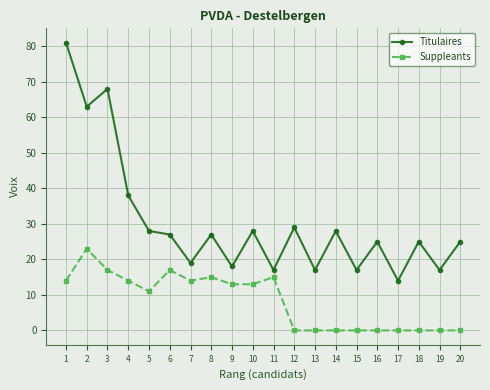

Which series changed the most between 2 and 4?

Titulaires